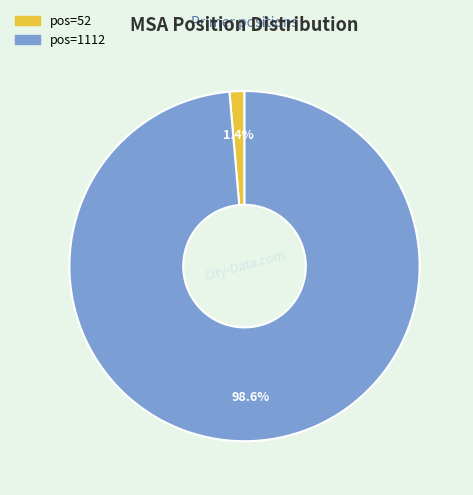

Does any single category account for the majority?

Yes